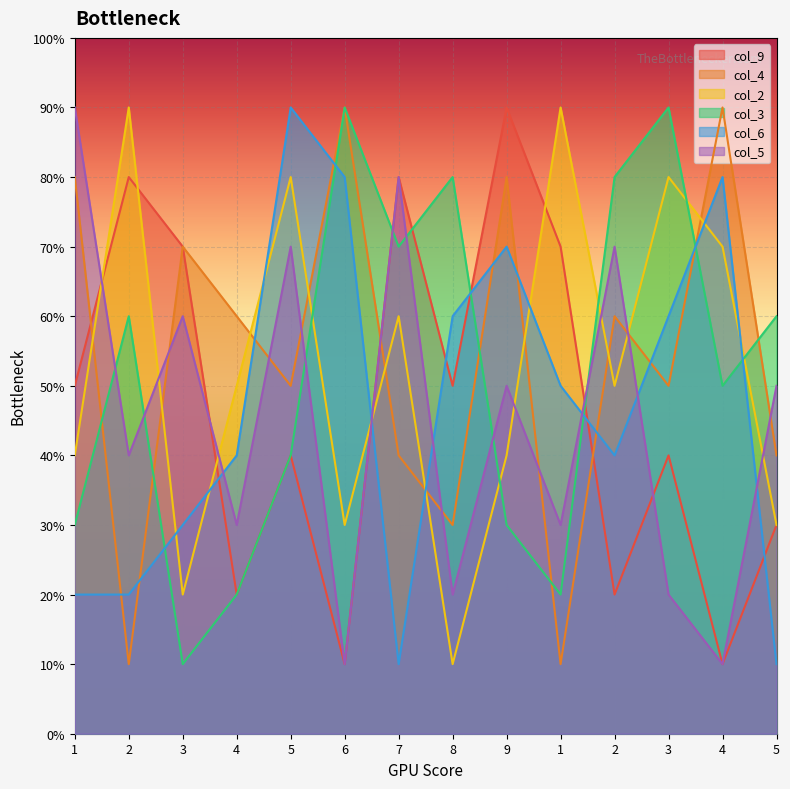

Rank the series by their maximum value, from lowest to highest.

col_9, col_4, col_2, col_3, col_6, col_5